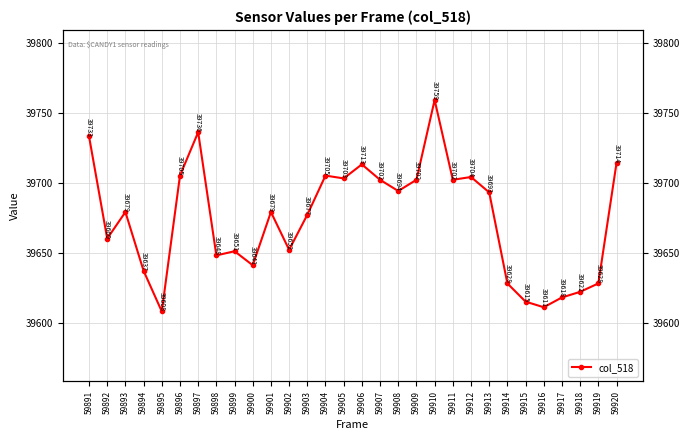

What is the difference between the second highest and minimum values?

128